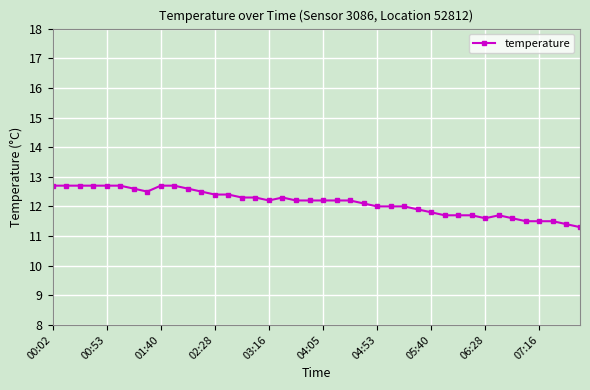

What is the sum of all values?

485.7